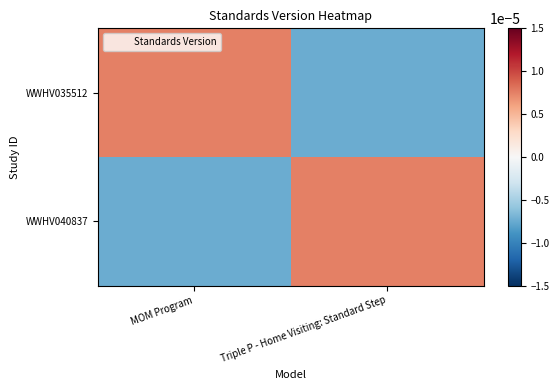

How many data points does each series have?

2